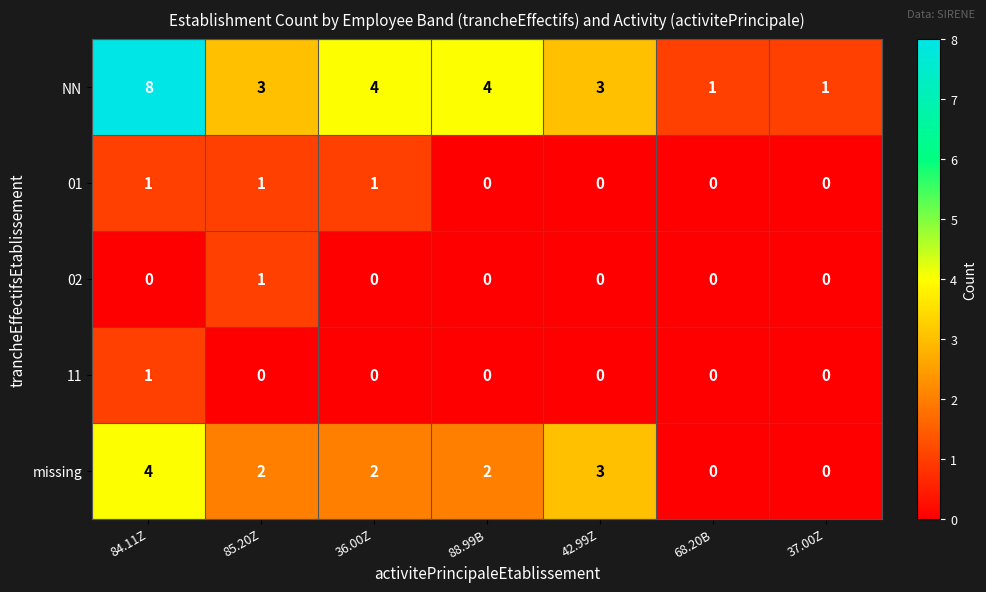

What is the difference between the highest and lowest values at 36.00Z?

4